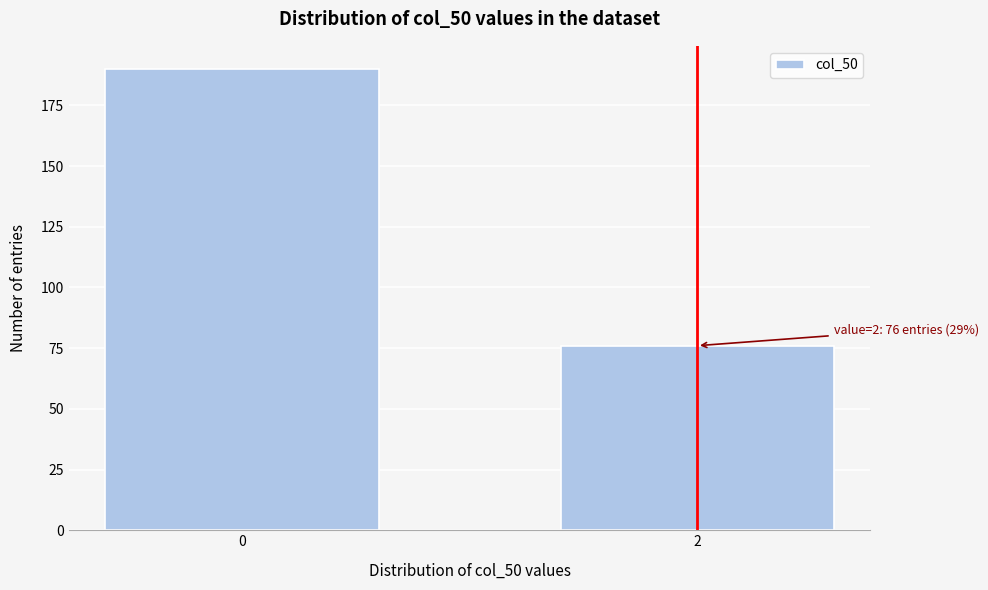

Reading right to left, transcribe all the data shown in this chart.

2=76	0=190